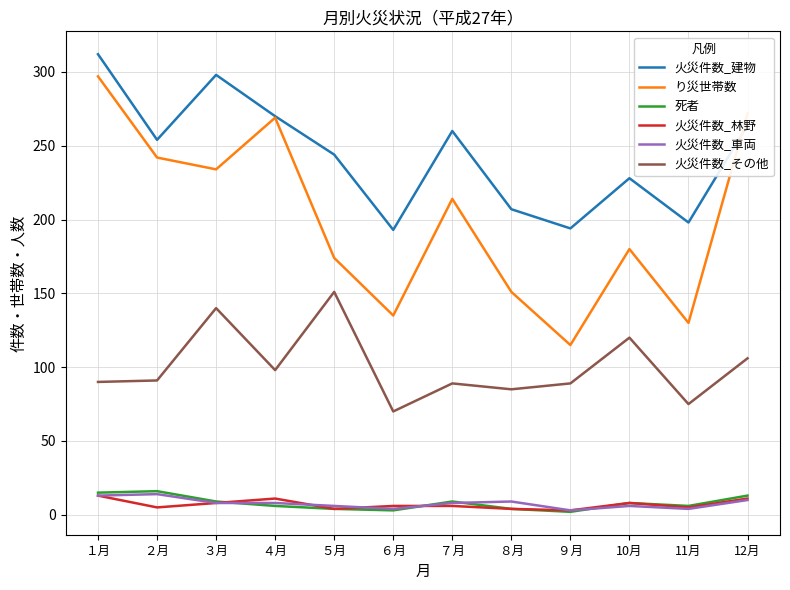

What is the maximum value shown in the chart?

312